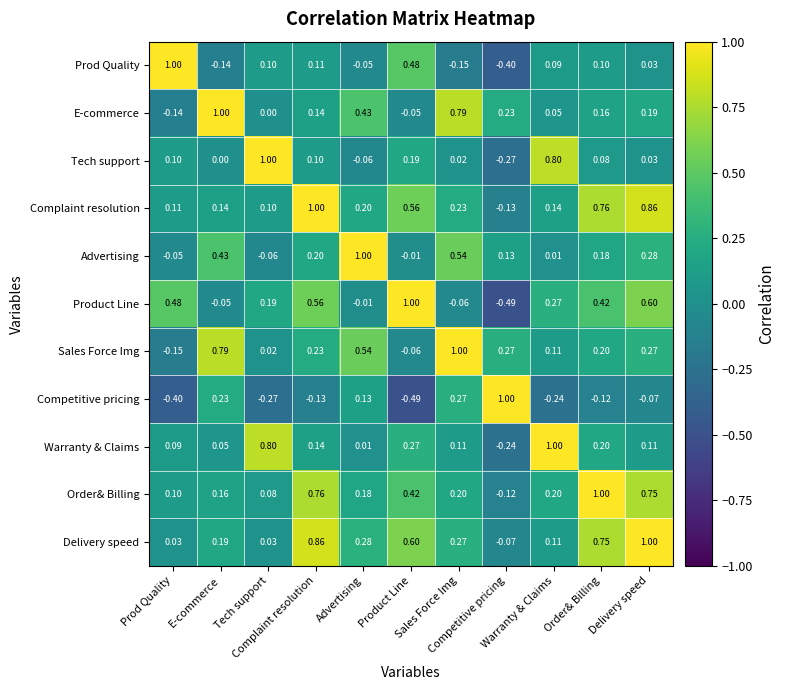

Which series changed the most between Sales Force Img and Competitive pricing?

Sales Force Img